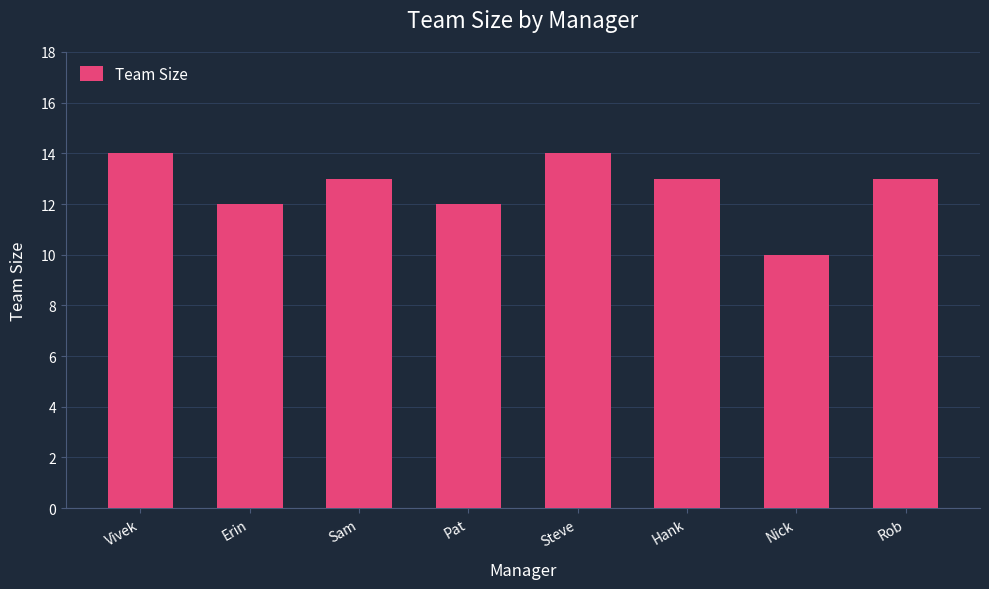

How many bars are there in total?

8